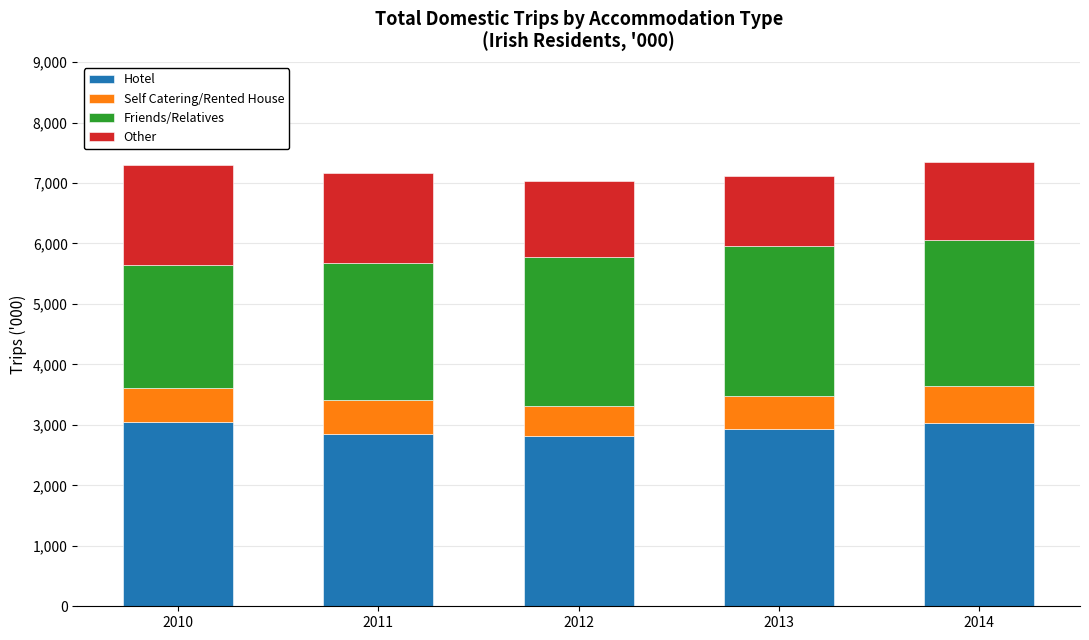

What is the total value across all series at 2011?

7169.2